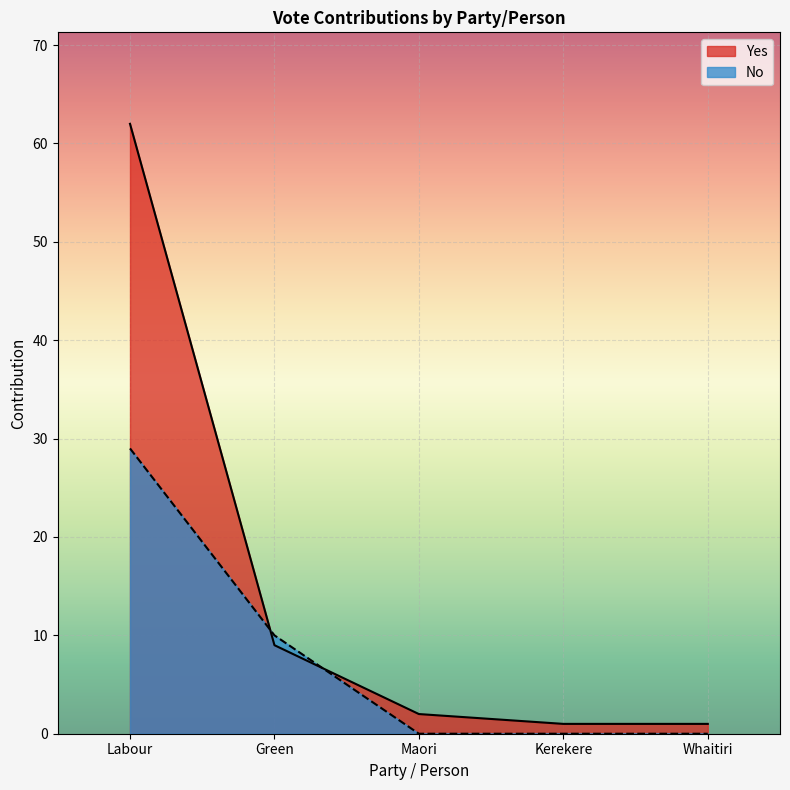

How many categories are shown in the chart?

5